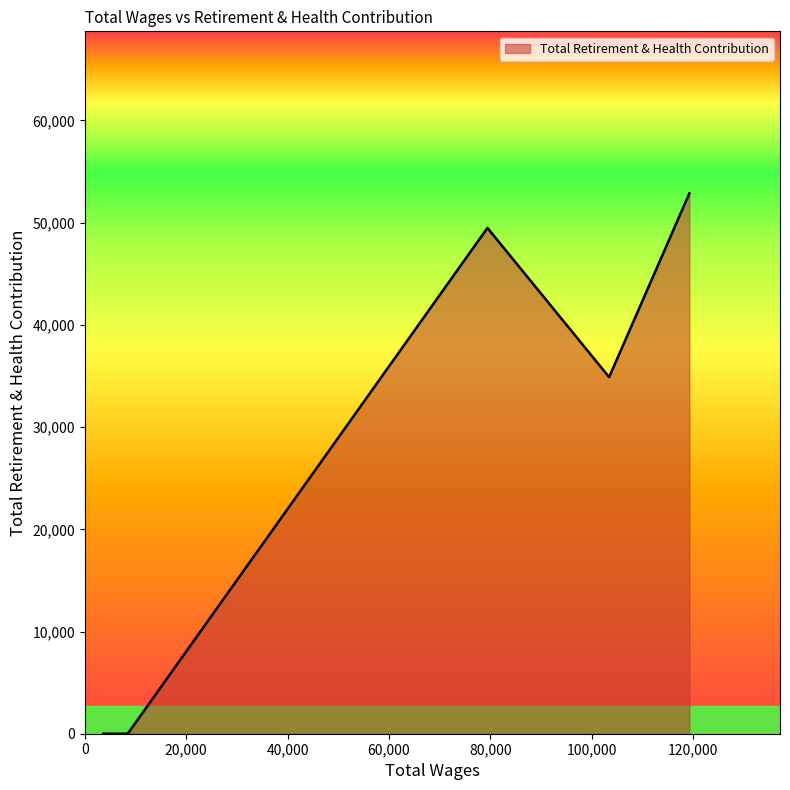

How many lines are shown in the chart?

1